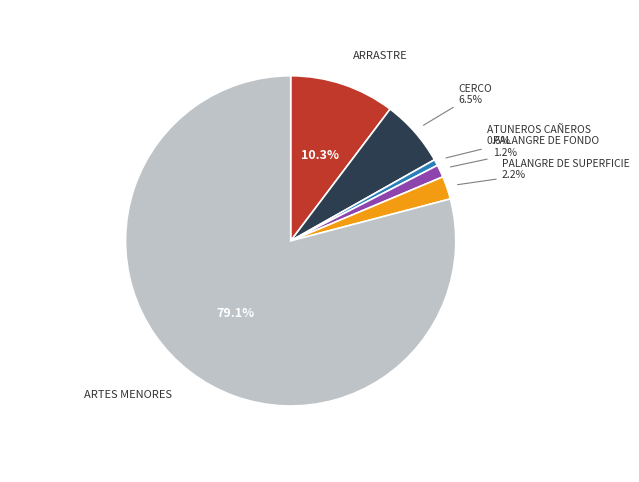

To the nearest percent, what is the difference between the PALANGRE DE FONDO and ATUNEROS CAÑEROS slice percentages?

1%